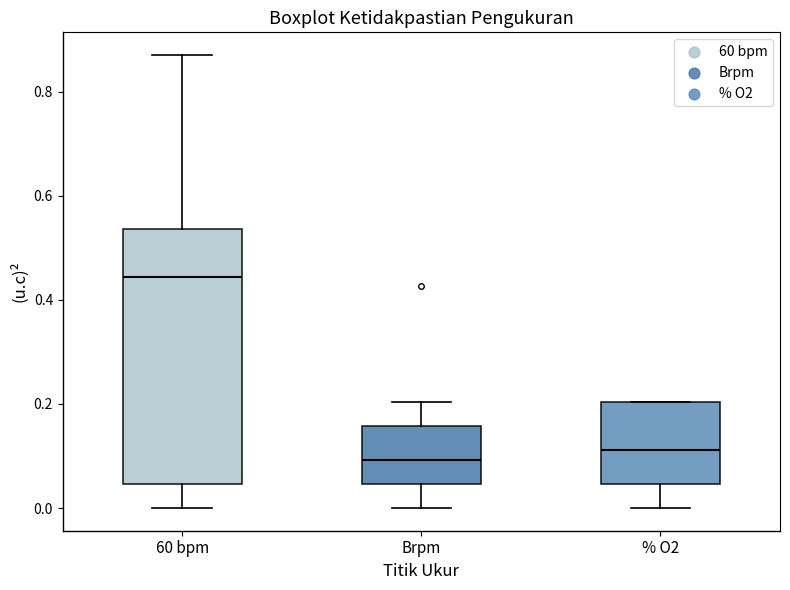

Reading left to right, transcribe this box plot: for each box, give where its median line is, the range the box spans, and where its two whiskers end, as read against the y-axis. The values are not printed on the chart, so give them approximately, as read against the axis.

60 bpm: median 0.44, box 0.04 to 0.54, whiskers 0.00 to 0.88
Brpm: median 0.10, box 0.04 to 0.16, whiskers 0.00 to 0.20
% O2: median 0.12, box 0.04 to 0.20, whiskers 0.00 to 0.20